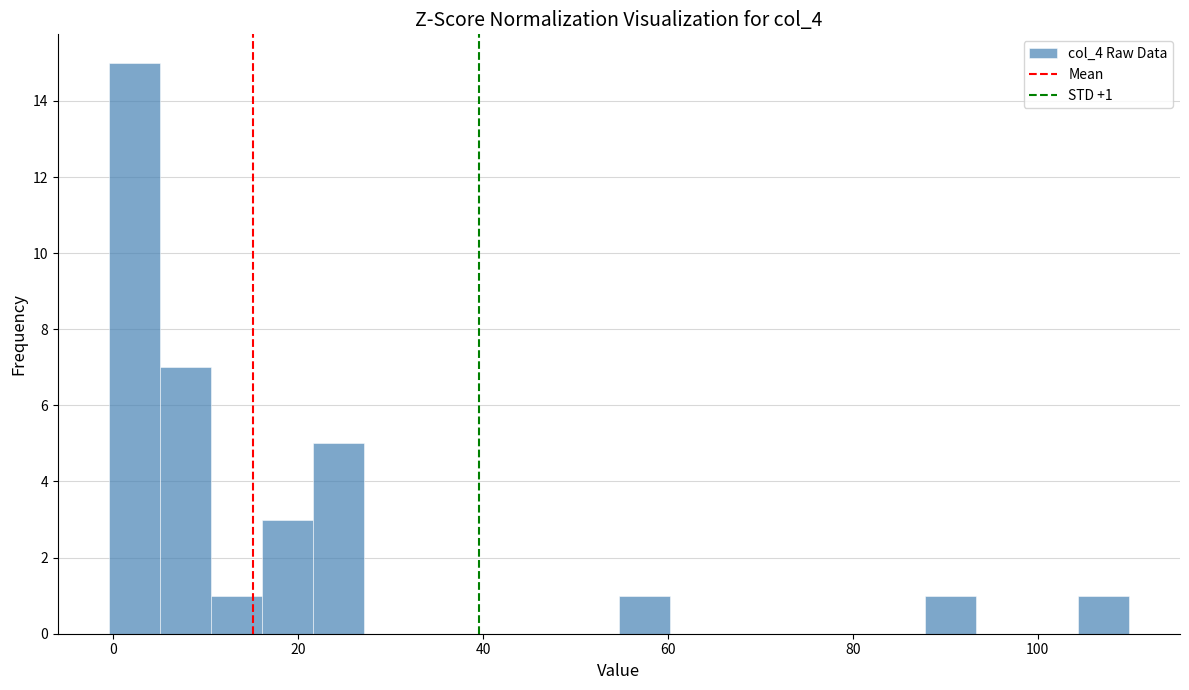

Read against the x-axis, roughly where is the centre of the tallest bar?

2